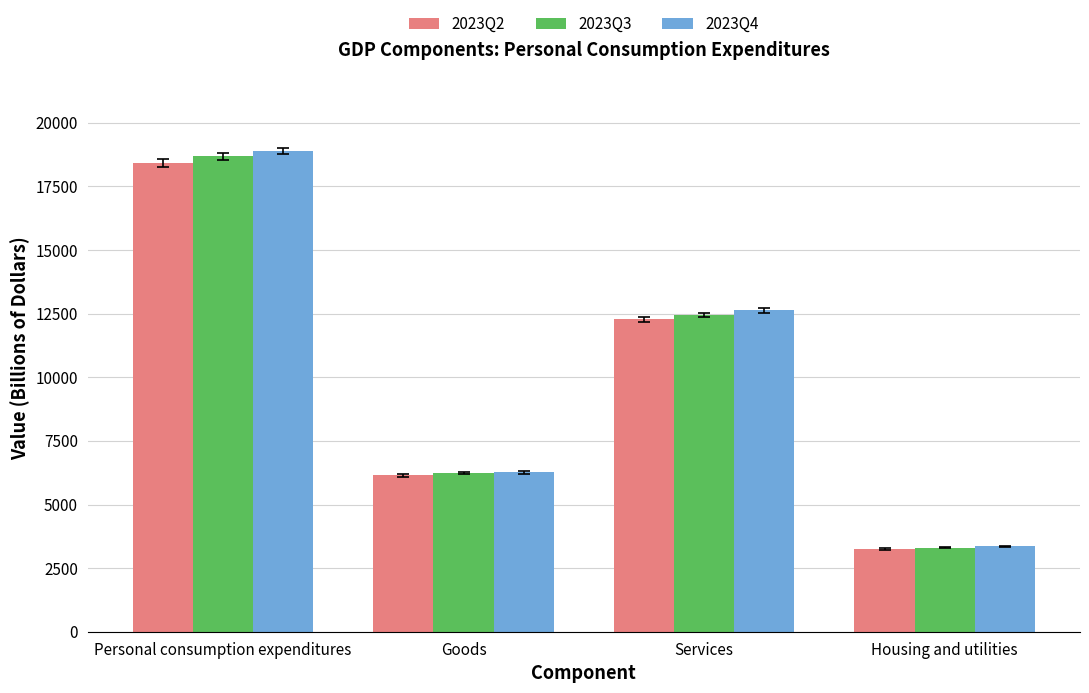

At which category is the sum across all series the highest?

Personal consumption expenditures